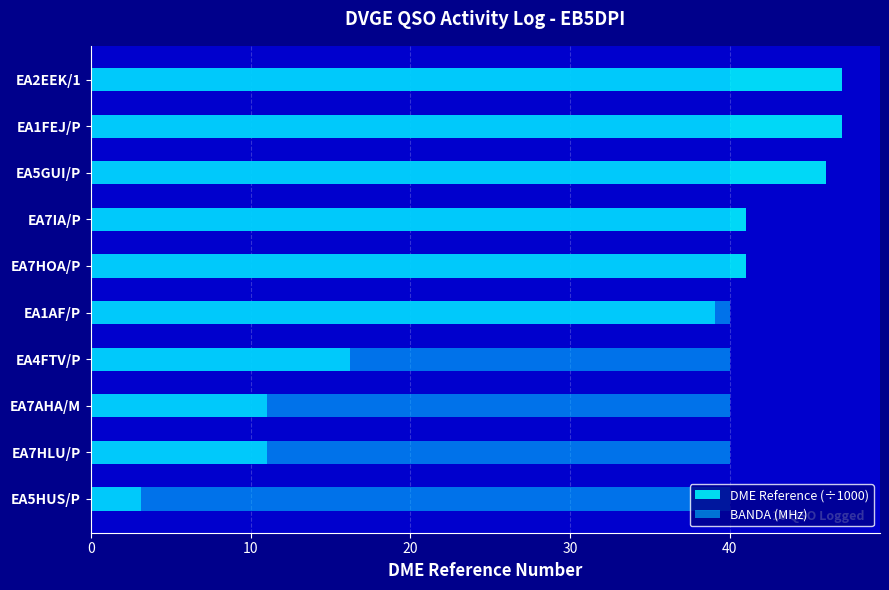

Rank the series by their maximum value, from lowest to highest.

BANDA (MHz), DME Reference (÷1000)